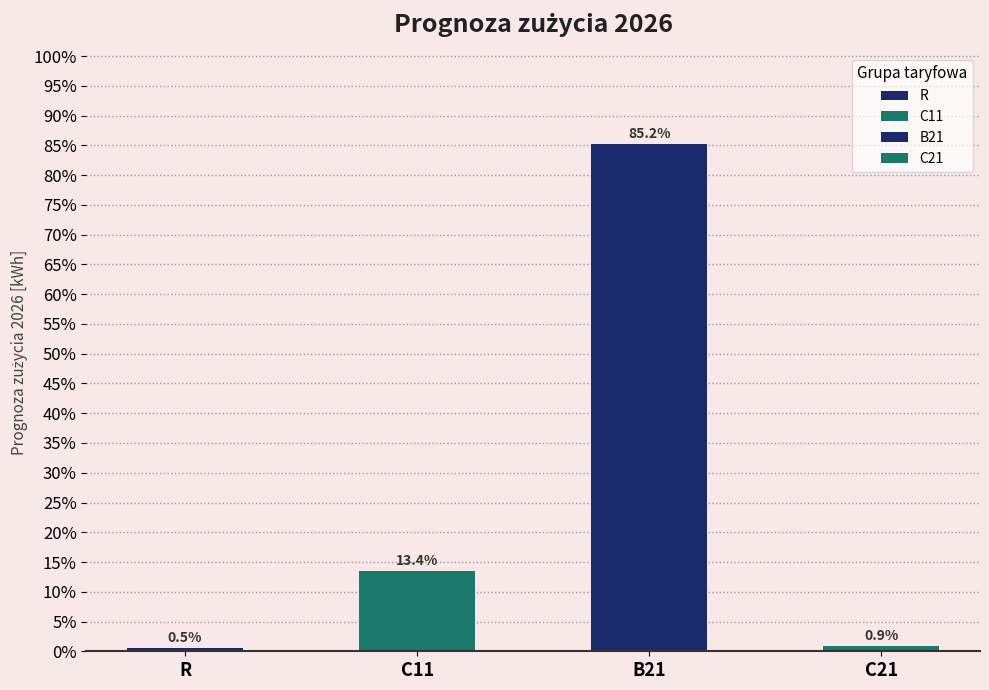

At which category does the chart reach its minimum across all series?

R